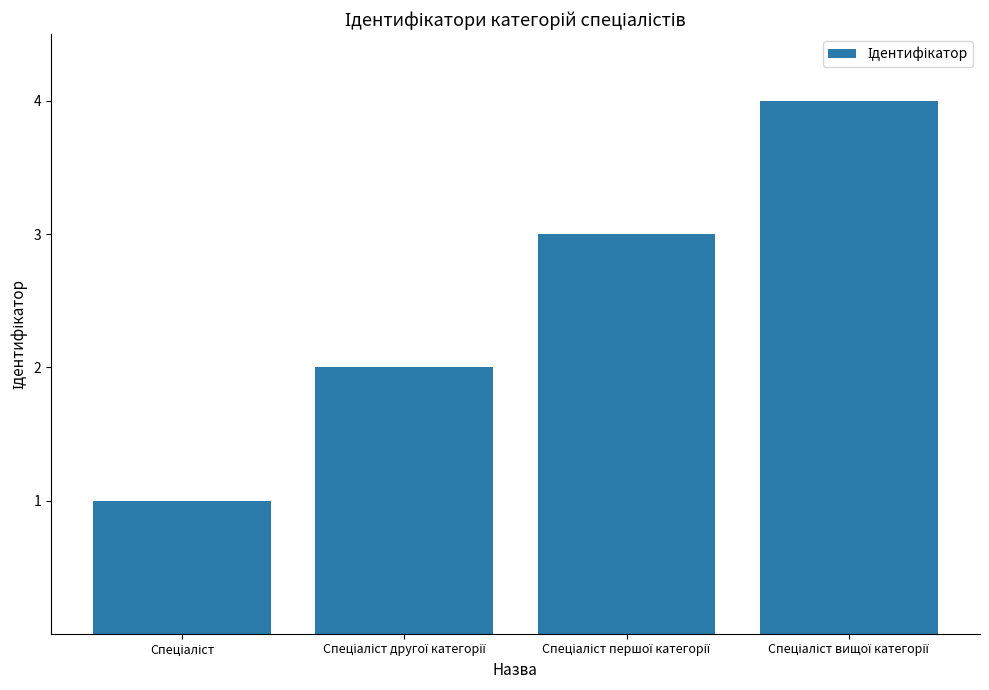

Count the values in the range 2 to 4.

3